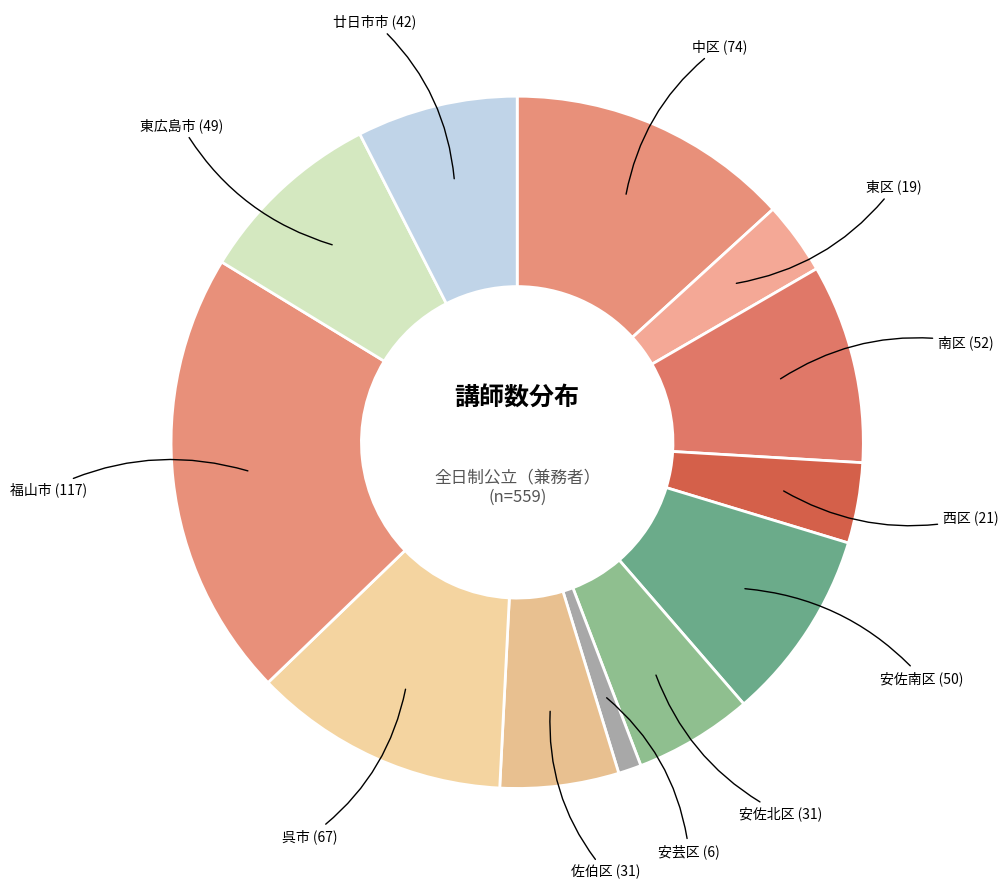

Between 東広島市 and 安芸区, which is larger?

東広島市